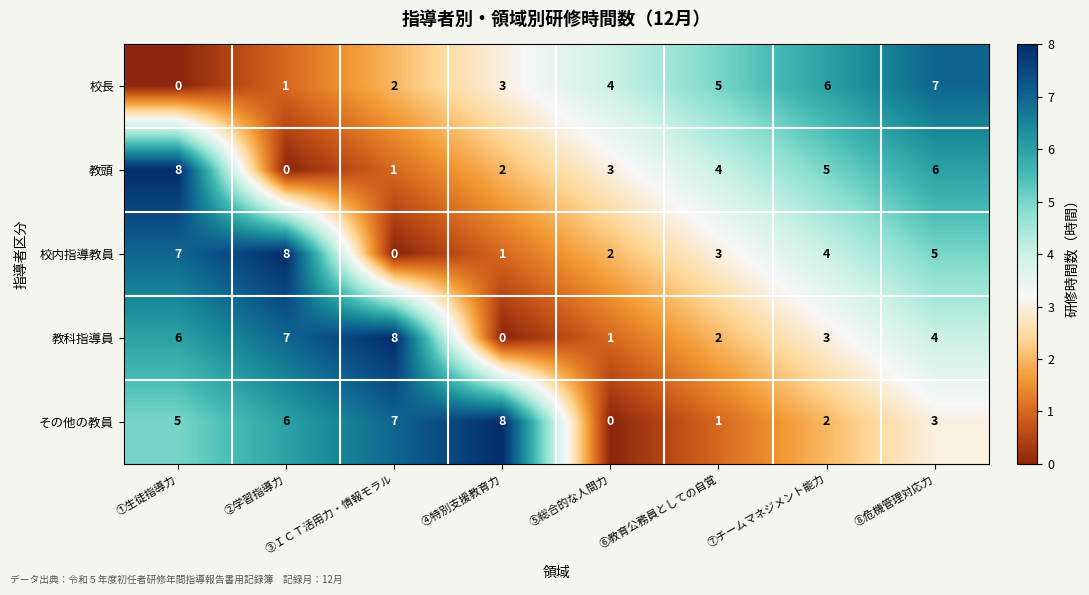

The その他の教員 series shows 1 at ⑥教育公務員としての自覚. True or false?

True